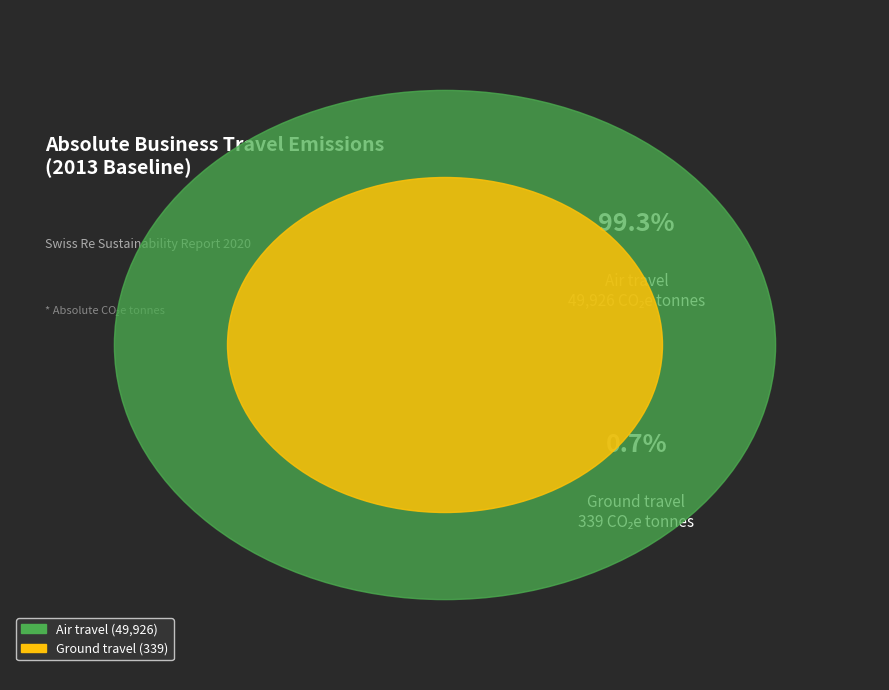

To the nearest percent, what percentage of the pie is Ground travel?

1%